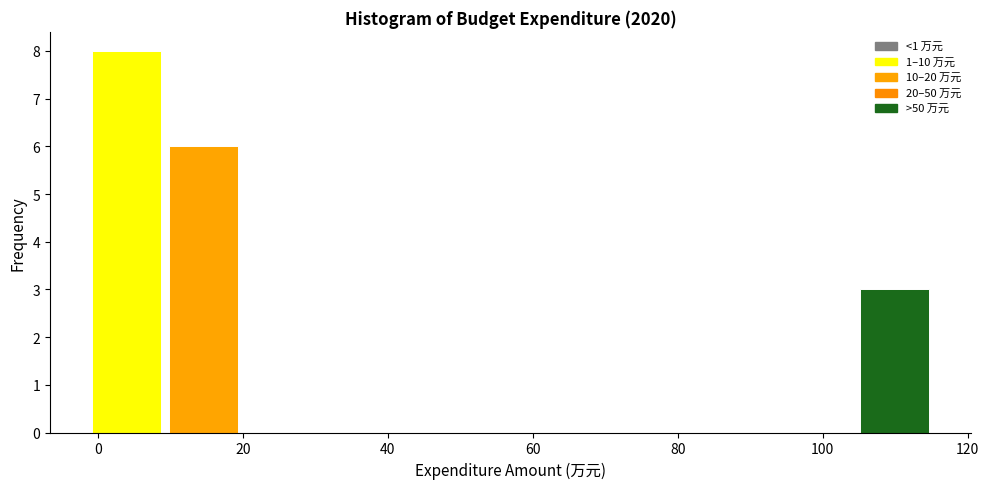

Over which range of the x-axis is the bar tallest?

0 to 10